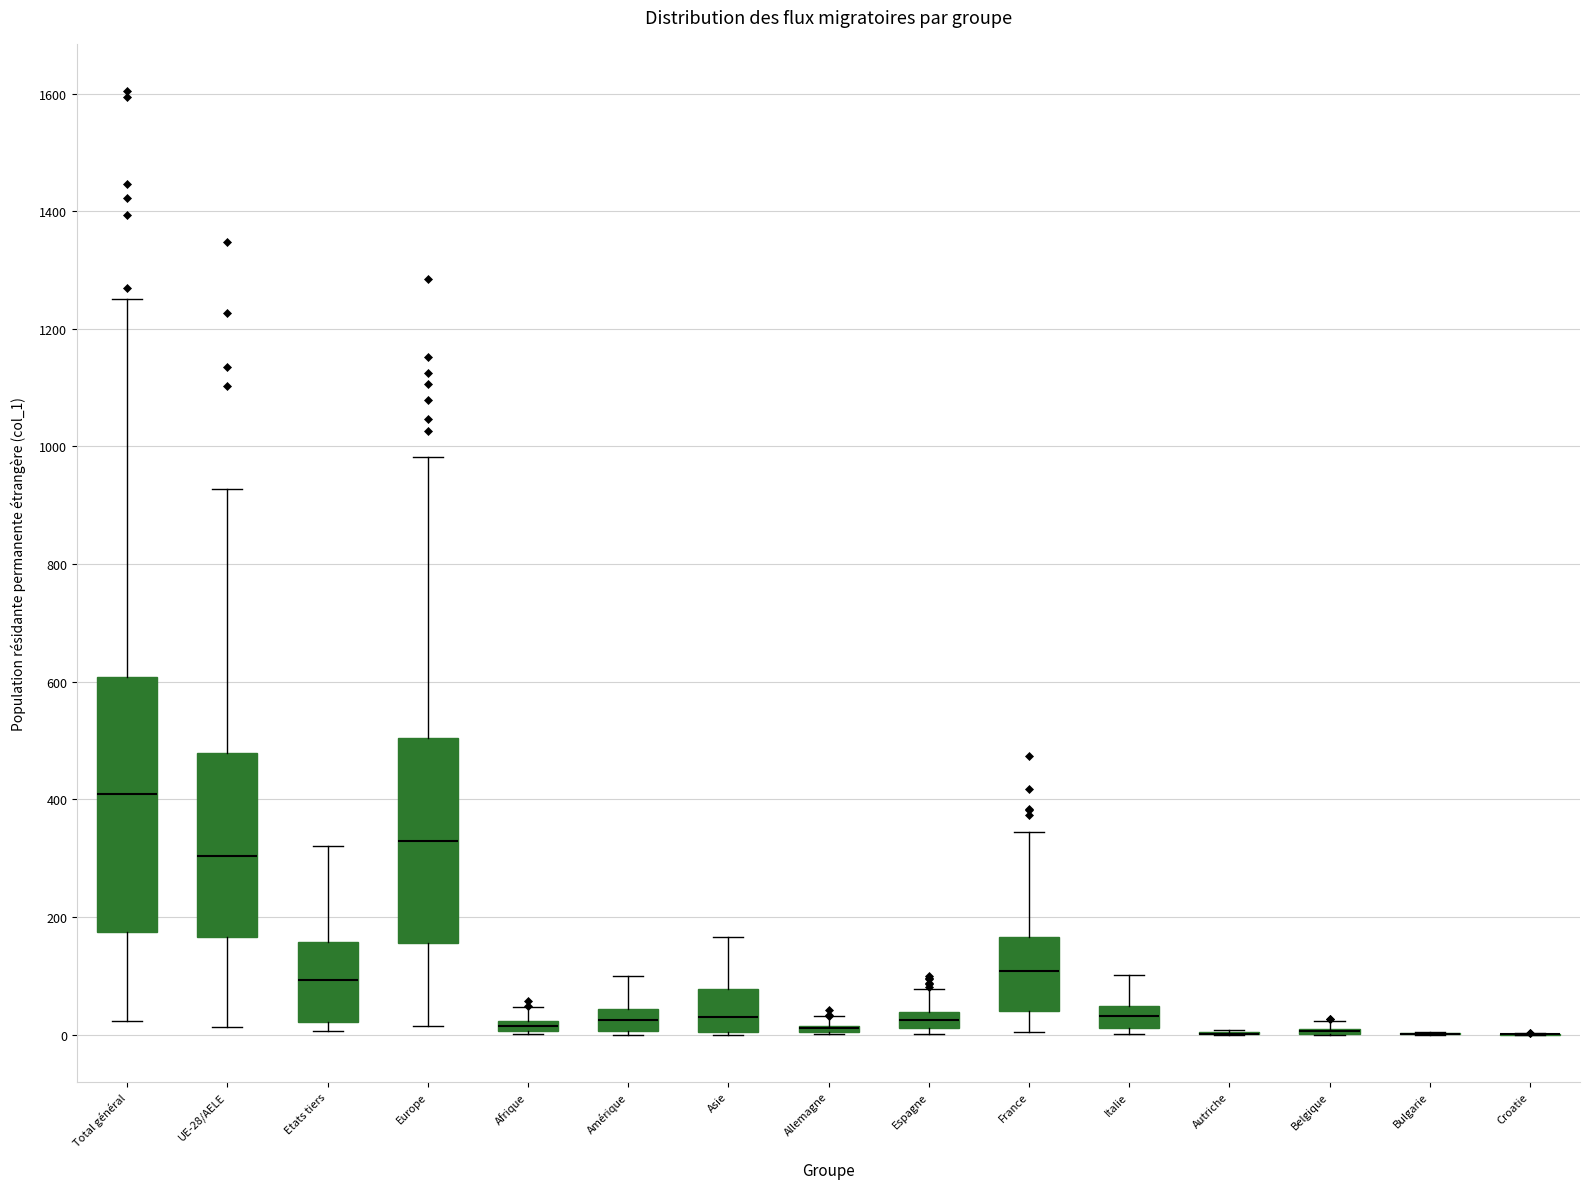

Which box is the tallest, from its lower edge to its upper edge?

Total général